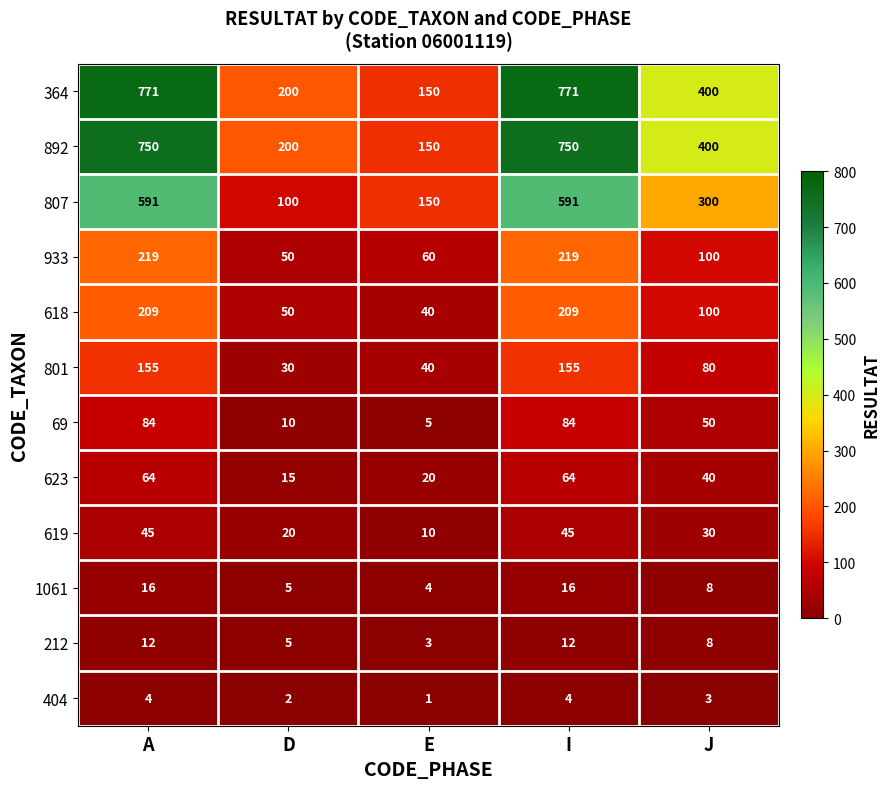

Rank the series at I from lowest to highest value.

404, 212, 1061, 619, 623, 69, 801, 618, 933, 807, 892, 364